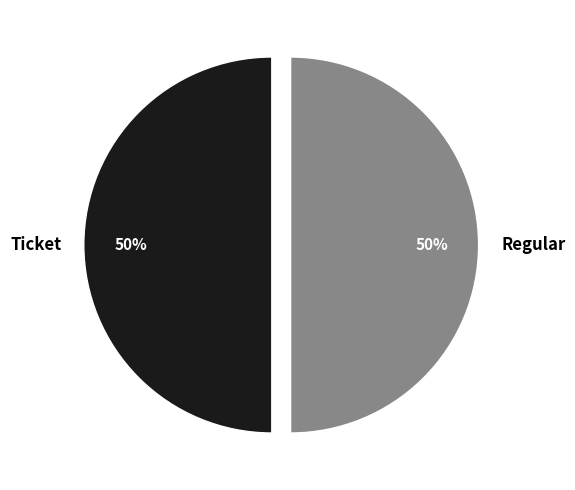

What is the ratio of the value at Regular to the value at Ticket?

1.0